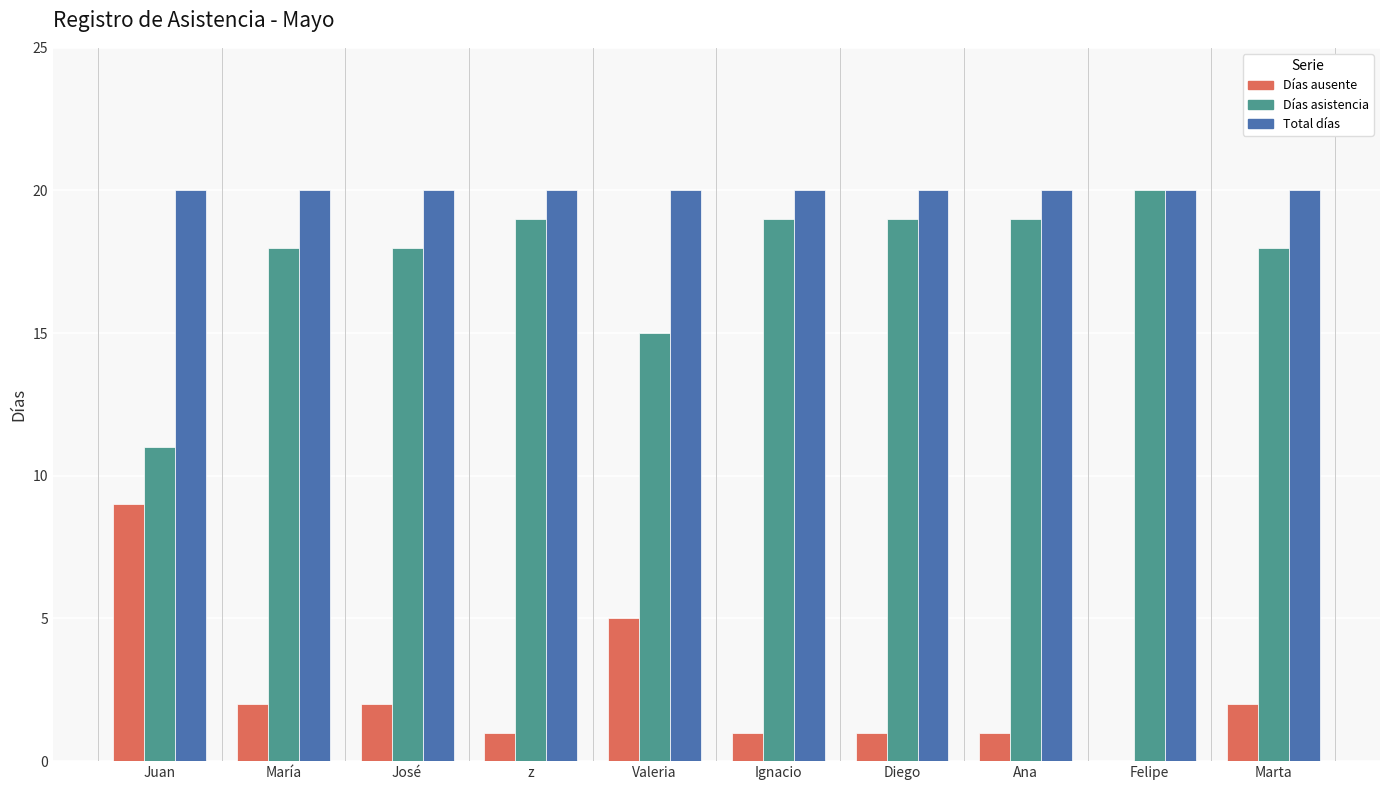

What is the approximate value of Días asistencia at Juan?

11